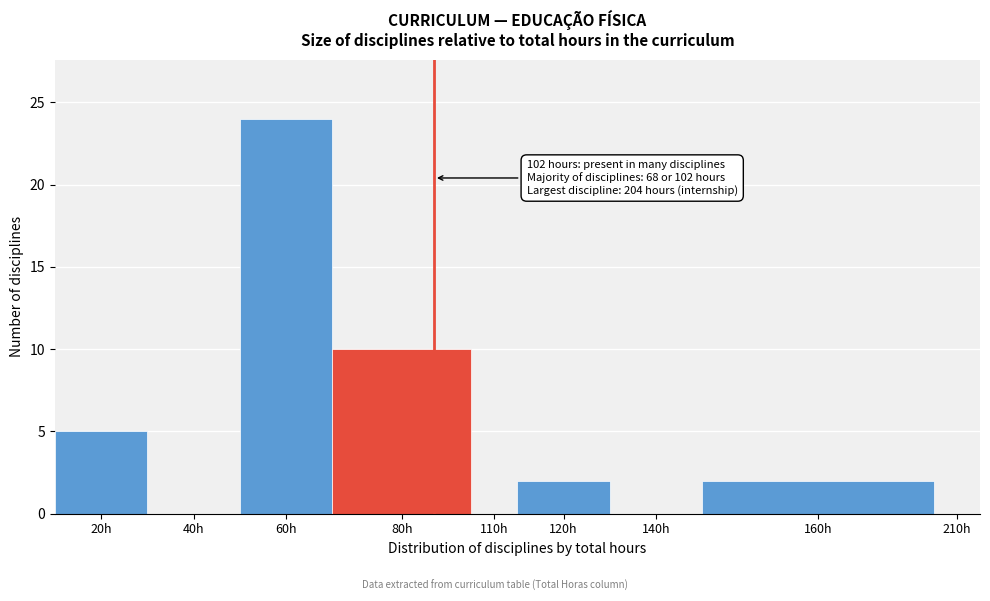

Reading right to left, transcribe all the data shown in this chart.

210h=0	160h=2	140h=0	120h=2	110h=0	80h=10	60h=24	40h=0	20h=5